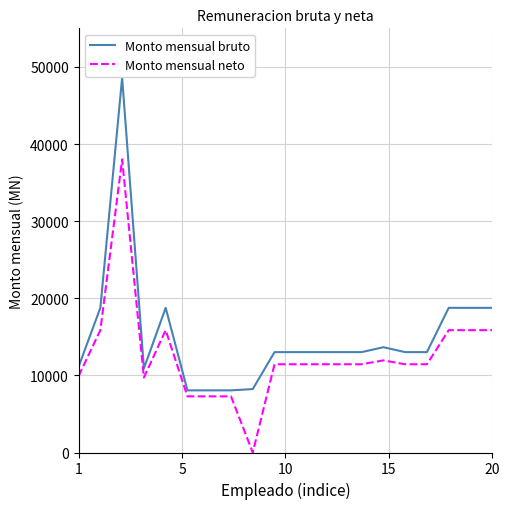

True or false: Monto mensual neto has more than 1 interior local peaks.

True